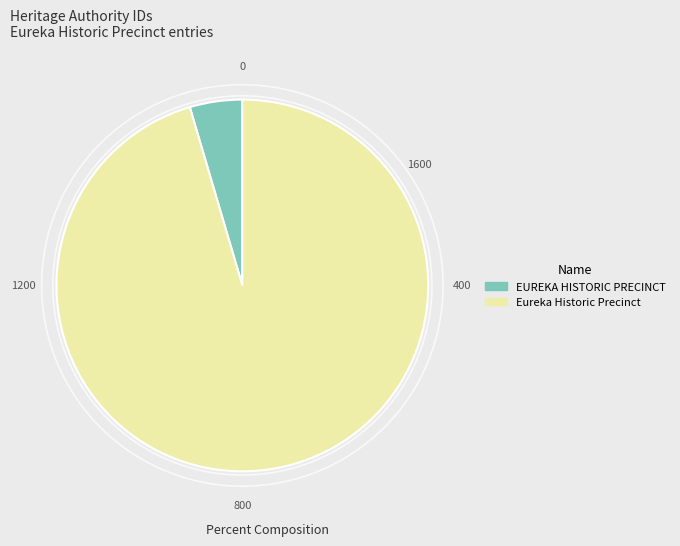

Is it true that EUREKA HISTORIC PRECINCT is 5% of the pie?

True